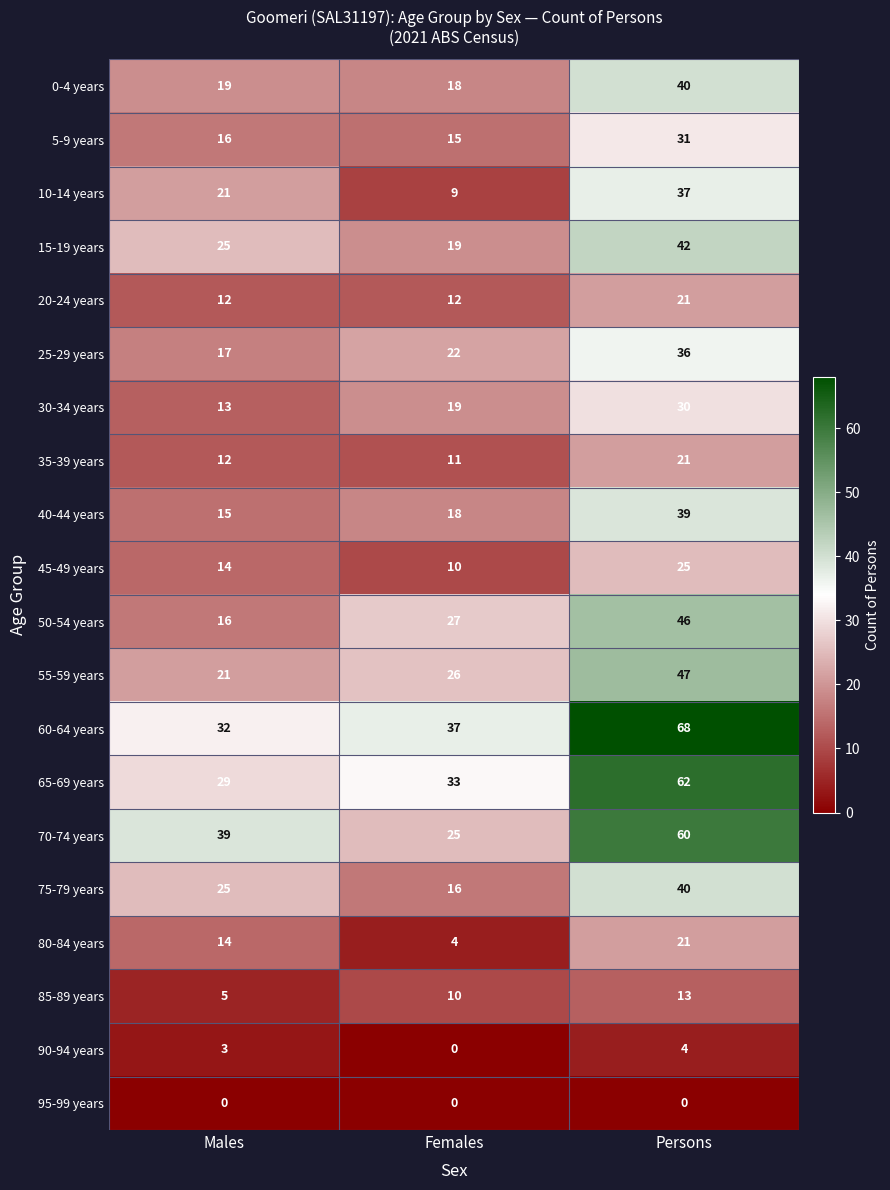

Which series has the largest total across all categories?

60-64 years